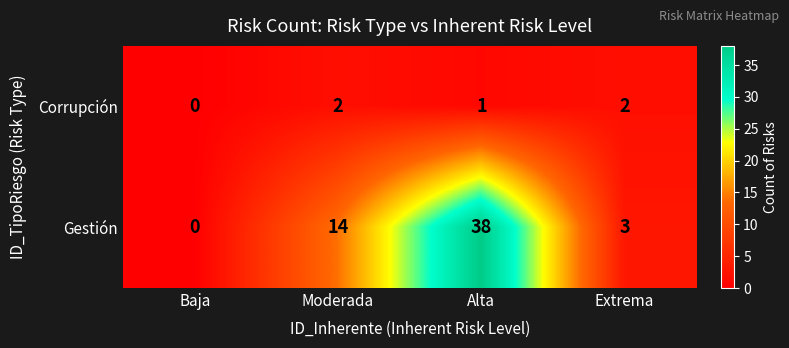

Reading right to left, what are all the values shown in this chart?

Corrupción: 2	1	2	0
Gestión: 3	38	14	0